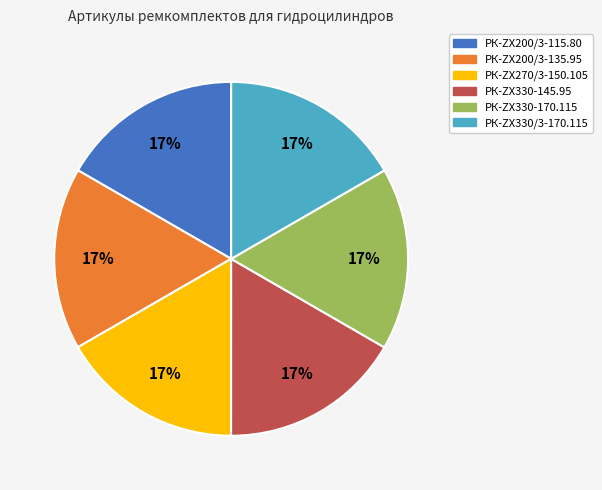

True or false: РК-ZX270/3-150.105 accounts for 29% of the total.

False